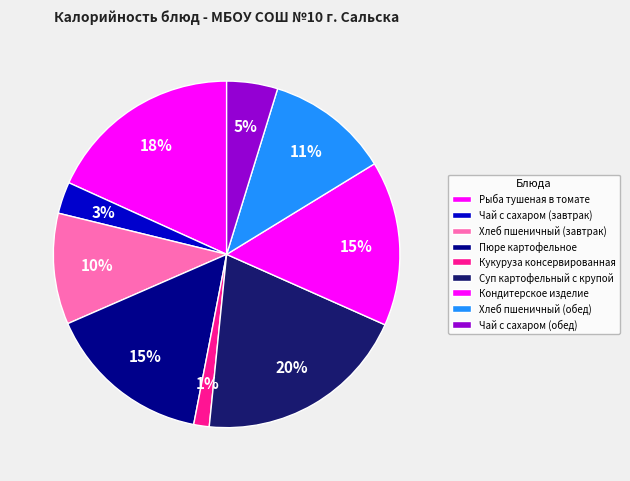

How many slices are in this pie chart?

9